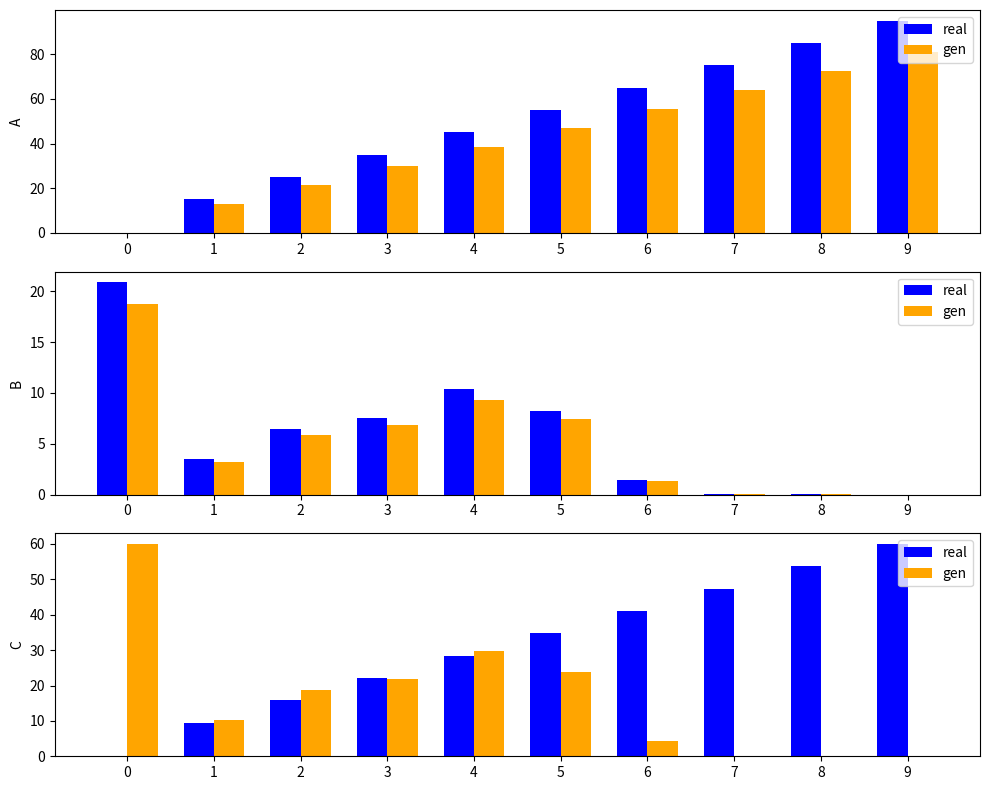

What is the sum of all real values?

312.6